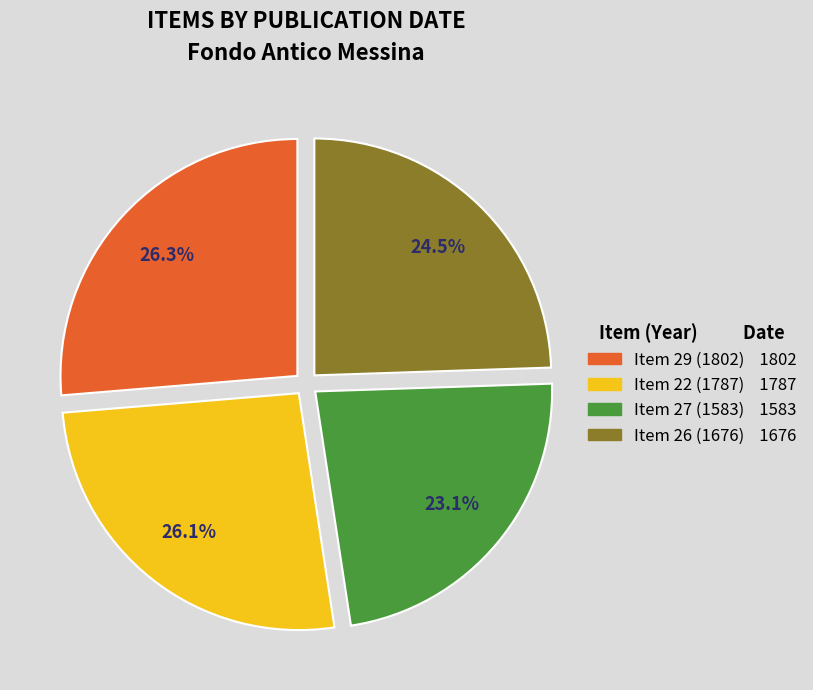

Approximately how many times larger is the value at Item 26 (1676) compared to Item 29 (1802)?

0.9